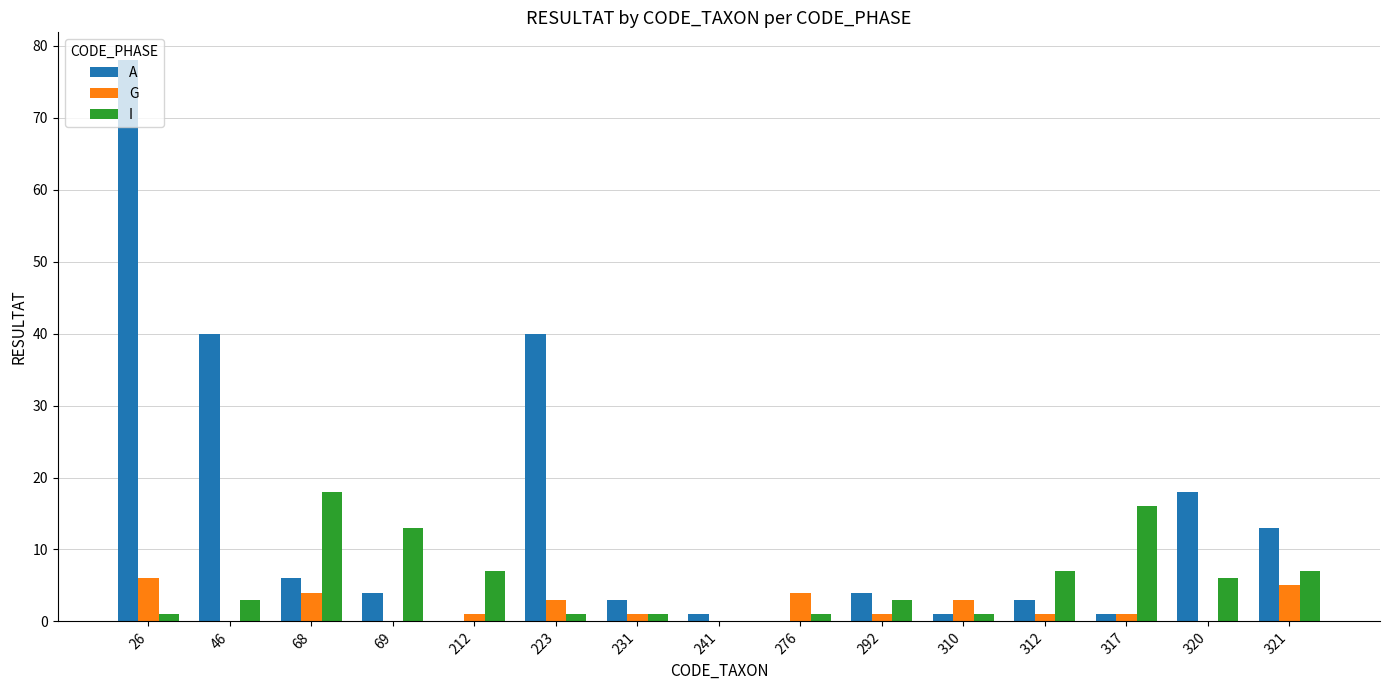

What is the highest value of the G series?

6